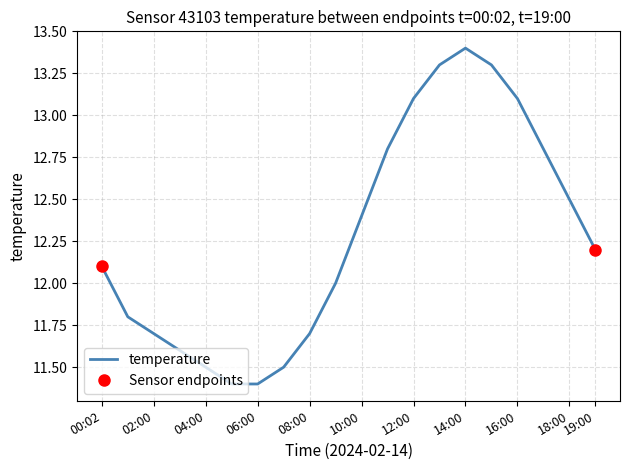

What is the difference between the maximum and second lowest values?

2.0